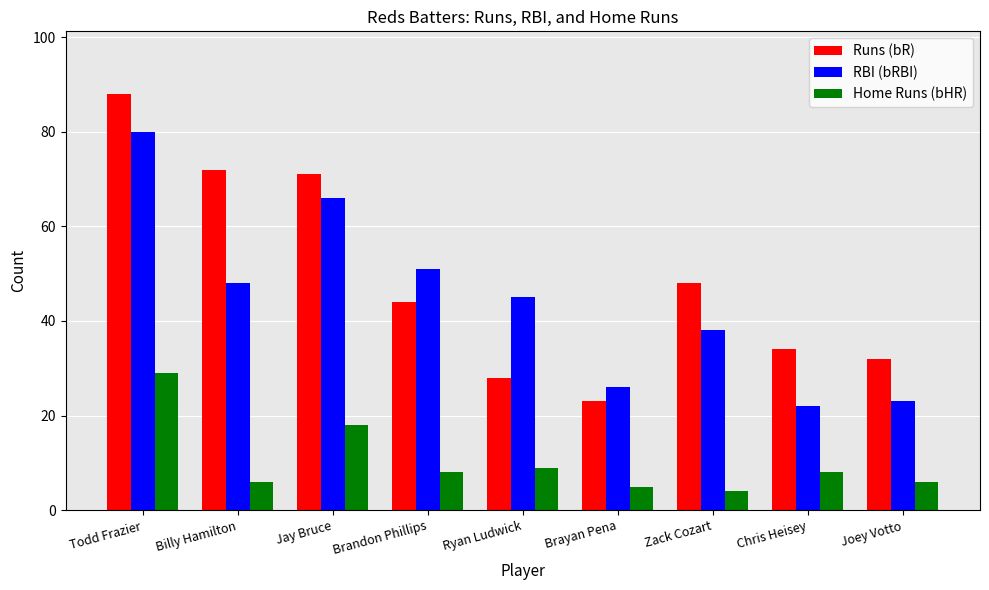

Reading right to left, list all the values displayed in this chart.

Runs (bR): 32	34	48	23	28	44	71	72	88
RBI (bRBI): 23	22	38	26	45	51	66	48	80
Home Runs (bHR): 6	8	4	5	9	8	18	6	29